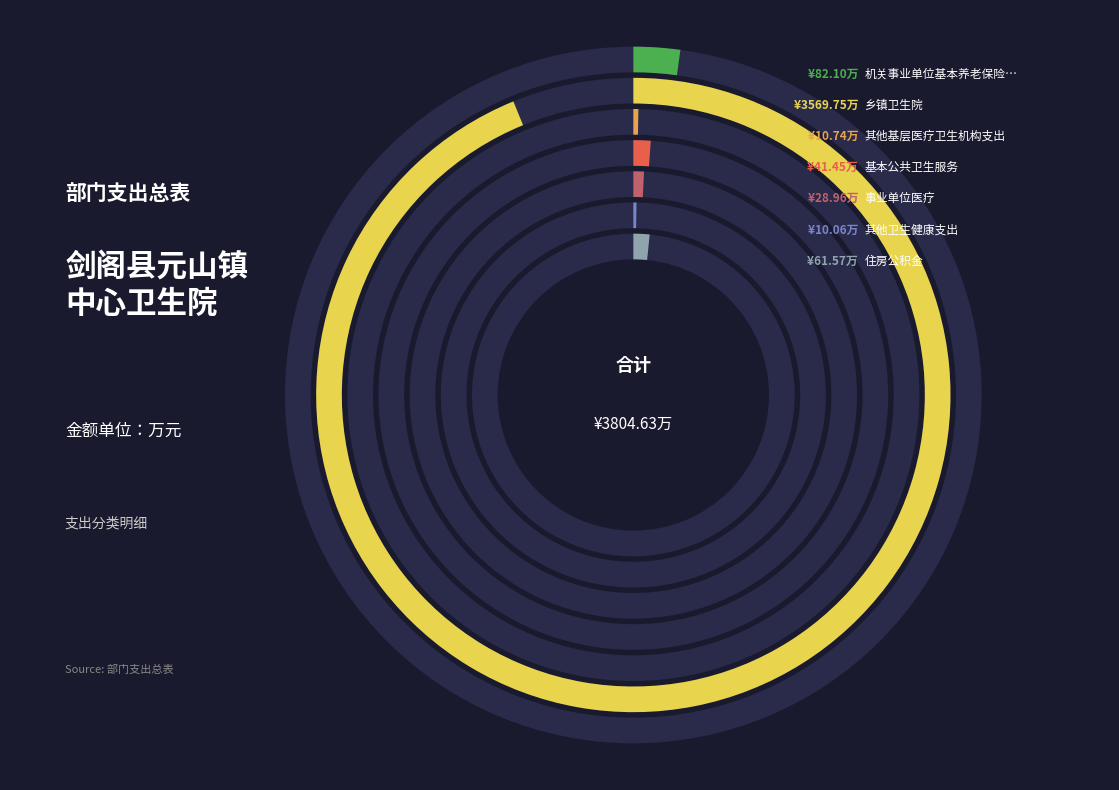

What percentage do 其他卫生健康支出 and 机关事业单位基本养老保险缴费支出 together represent?

2.4%